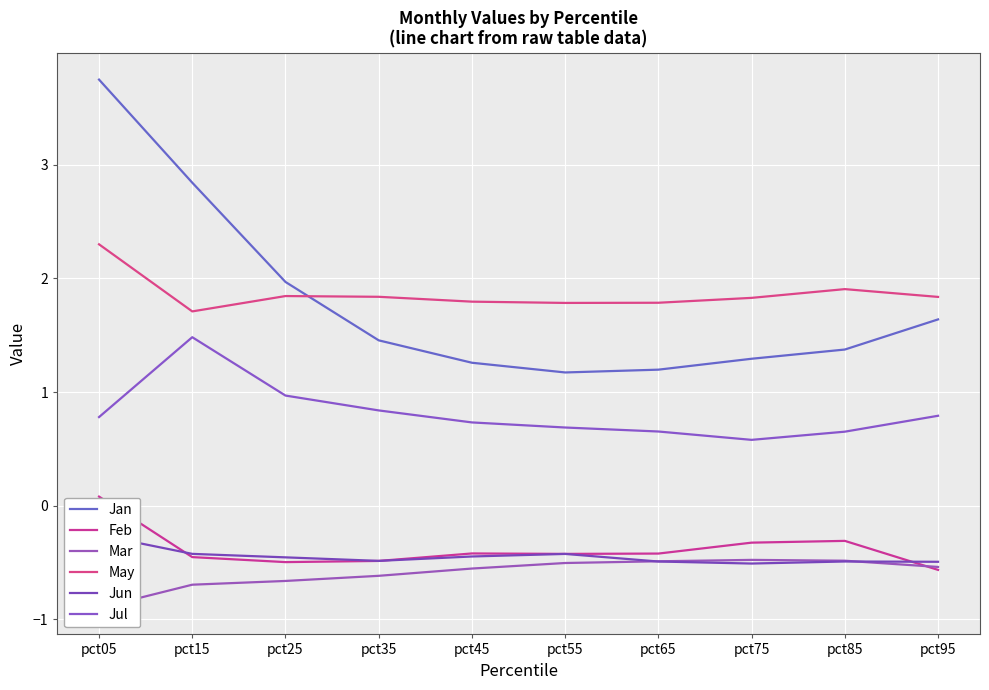

What is the difference between the highest and lowest values at pct15?

3.5